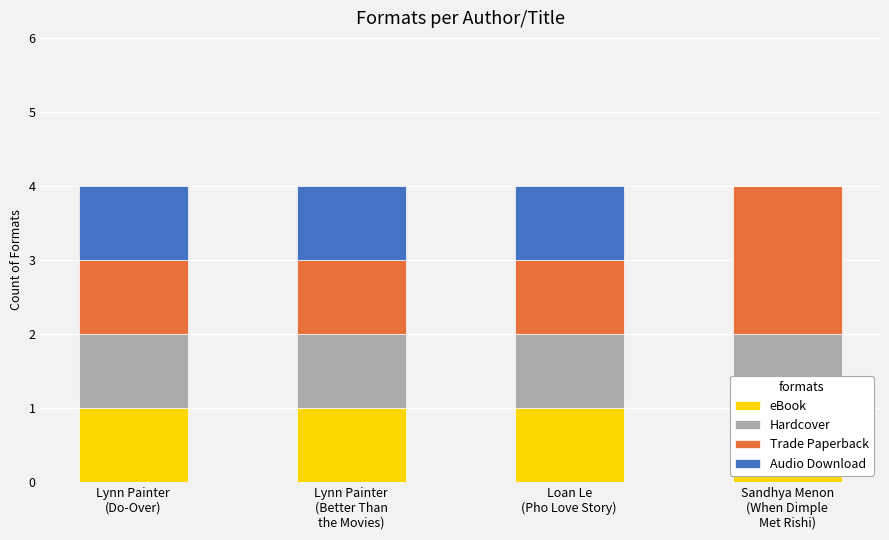

What is the total value across all series at Loan Le
(Pho Love Story)?

4